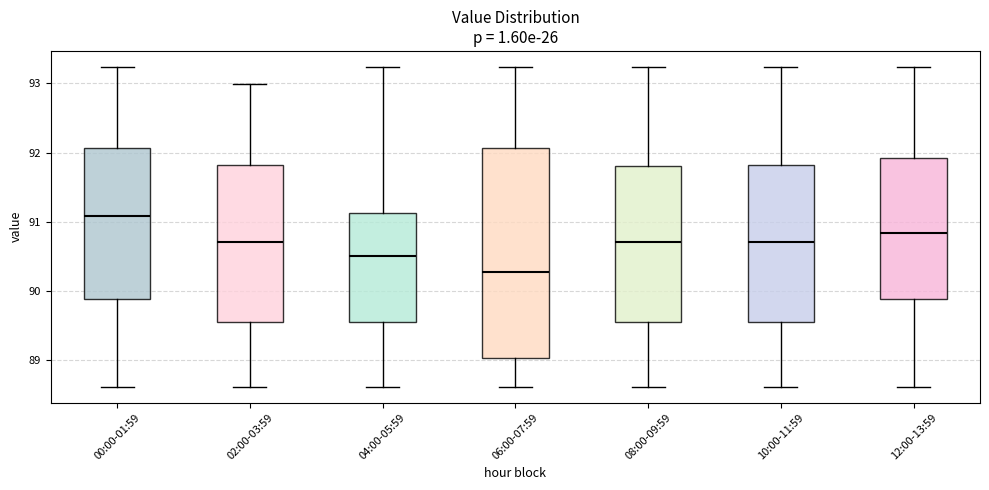

Reading left to right, read every box against the y-axis: the position of its median line, the range the box covers, and the ends of its whiskers. The values are not printed on the chart, so give them approximately, as read against the axis.

00:00-01:59: median 91.1, box 89.9 to 92.1, whiskers 88.6 to 93.2
02:00-03:59: median 90.7, box 89.5 to 91.8, whiskers 88.6 to 93.0
04:00-05:59: median 90.5, box 89.5 to 91.1, whiskers 88.6 to 93.2
06:00-07:59: median 90.3, box 89.0 to 92.1, whiskers 88.6 to 93.2
08:00-09:59: median 90.7, box 89.5 to 91.8, whiskers 88.6 to 93.2
10:00-11:59: median 90.7, box 89.5 to 91.8, whiskers 88.6 to 93.2
12:00-13:59: median 90.8, box 89.9 to 91.9, whiskers 88.6 to 93.2